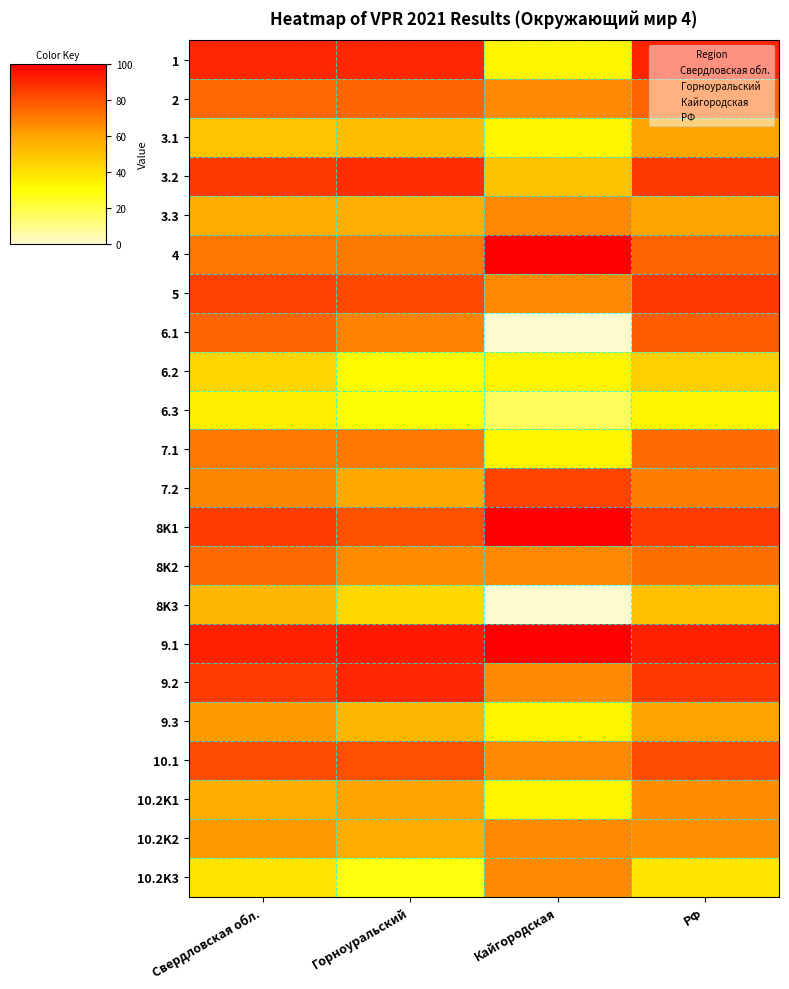

At how many categories does at least one series exceed 6?

4